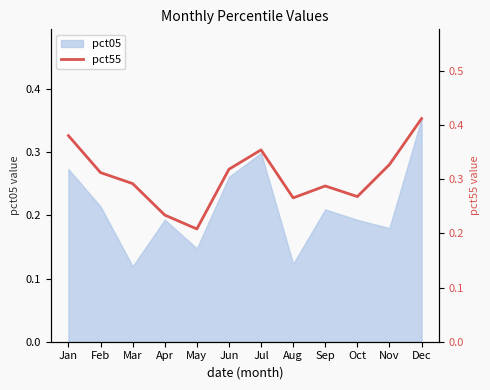

The value of pct05 at Apr is 0.1. True or false?

False